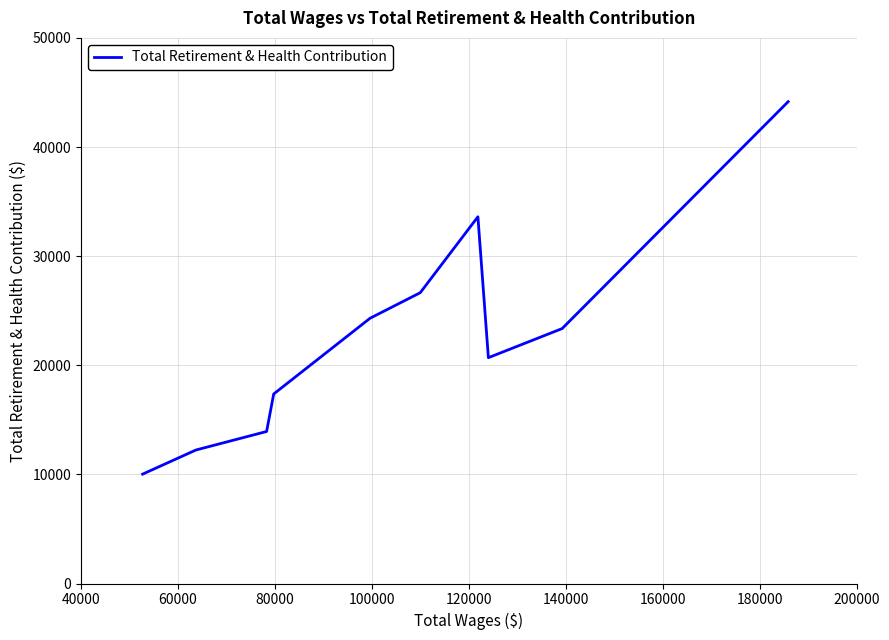

How many values are below 23363?

5